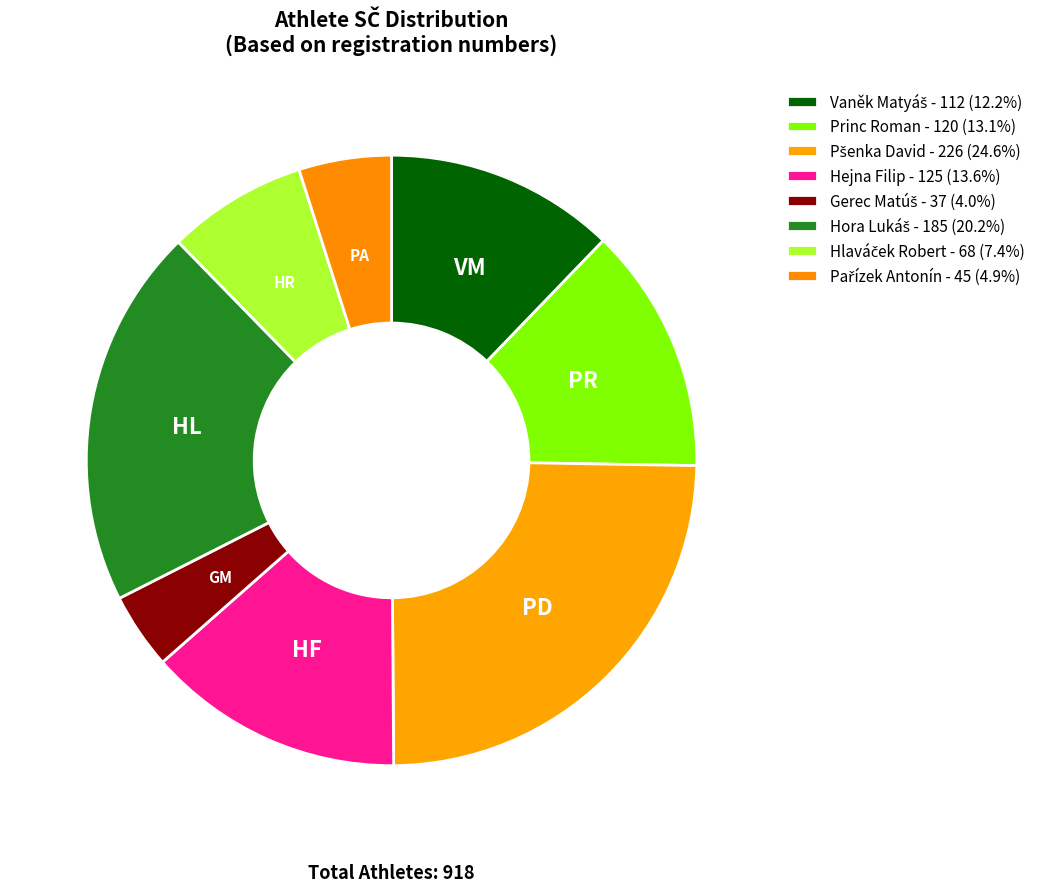

What is the smallest slice in the pie chart?

Gerec Matúš